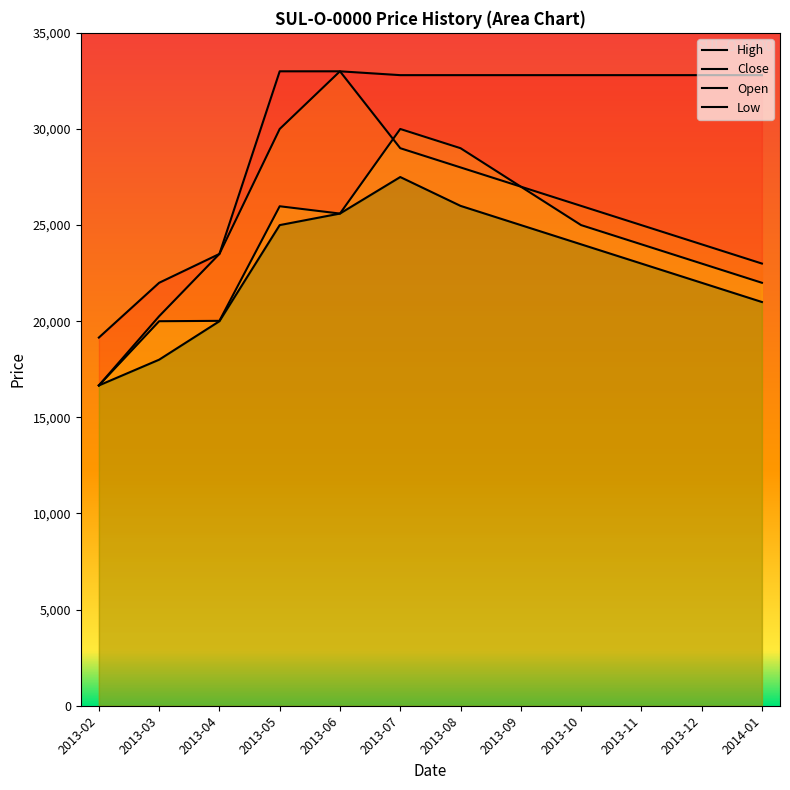

Rank the series by their average value, from highest to lowest.

High, Close, Open, Low